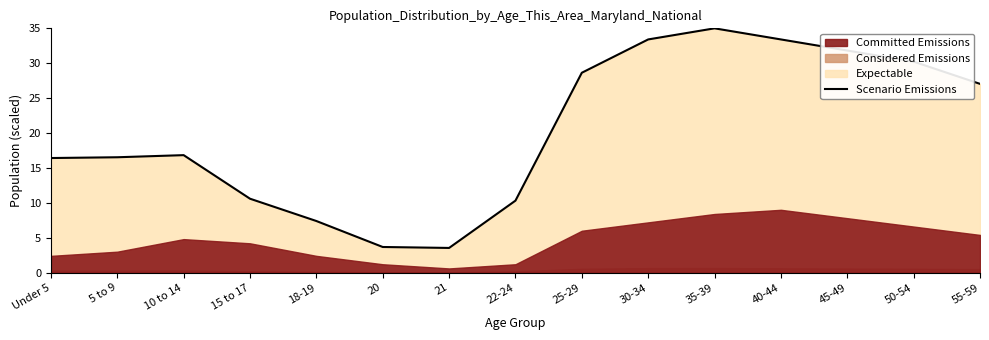

What is the difference between the maximum and minimum values?

31.5